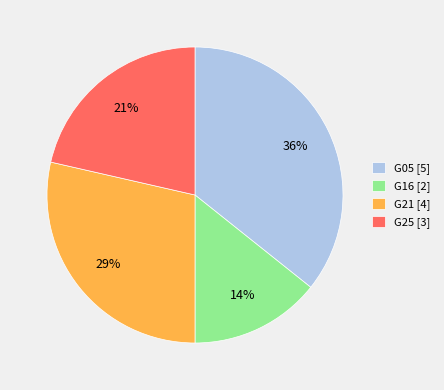

What is the largest slice in the pie chart?

G05